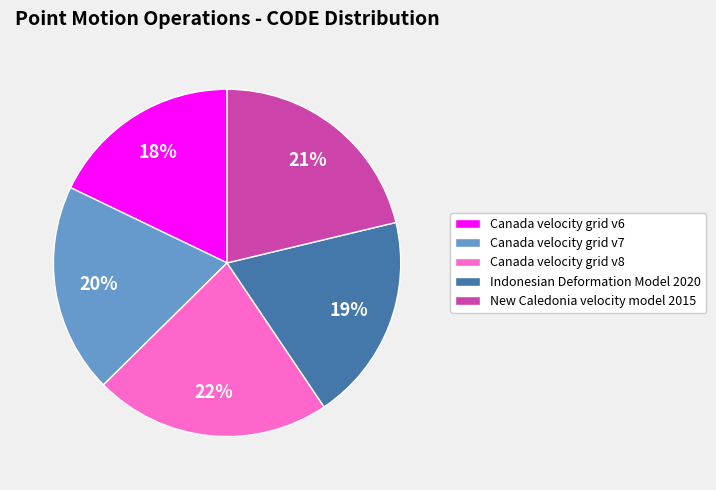

Approximately how many times larger is the value at New Caledonia velocity model 2015 compared to Canada velocity grid v7?

1.1